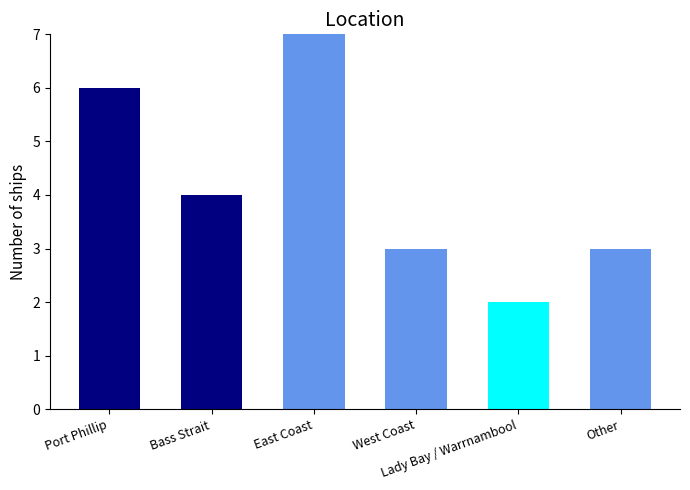

What is the label of the 2nd bar from the right?

Lady Bay / Warrnambool